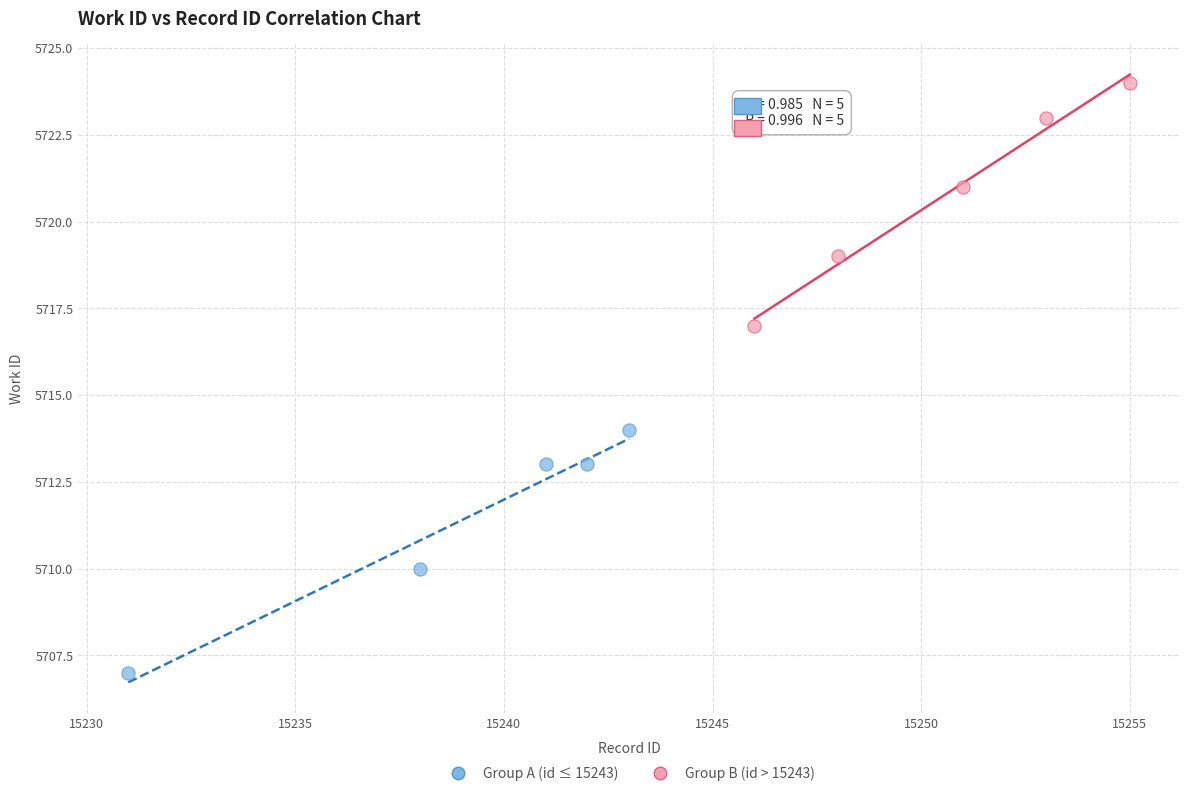

Which series contains the lowest Y value?

Group A (id ≤ 15243)